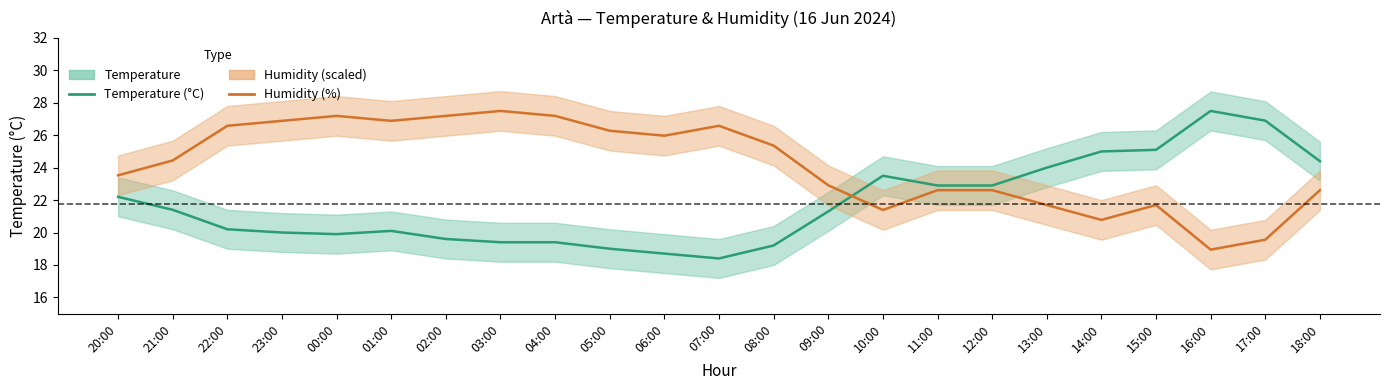

What is the spread (max minus min) of values at 09:00?

1.6